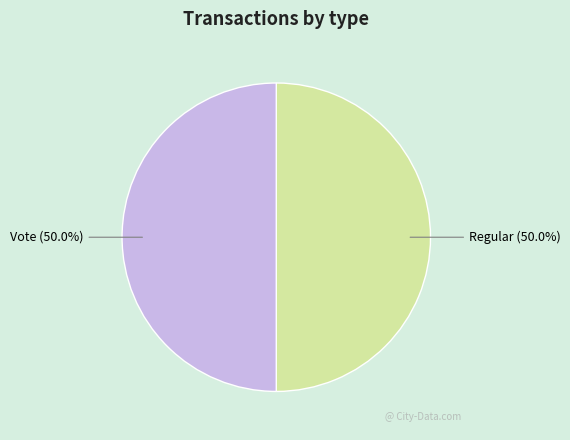

Combined, do Vote and Regular account for over 50%?

Yes